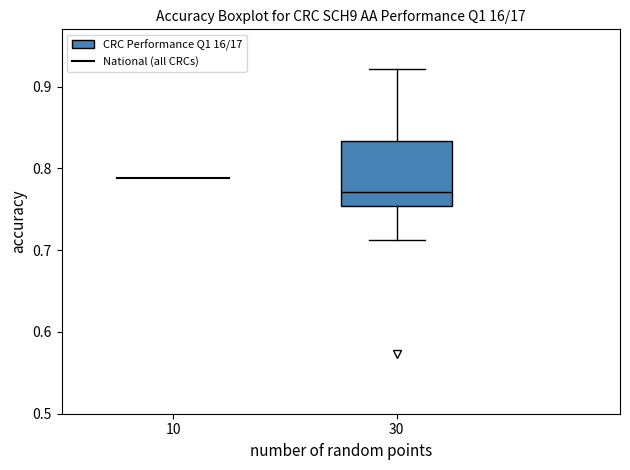

Where does the lower whisker of the box at x = 30 end on the y-axis? The values are not printed on the chart, so give them approximately, as read against the axis.

0.71